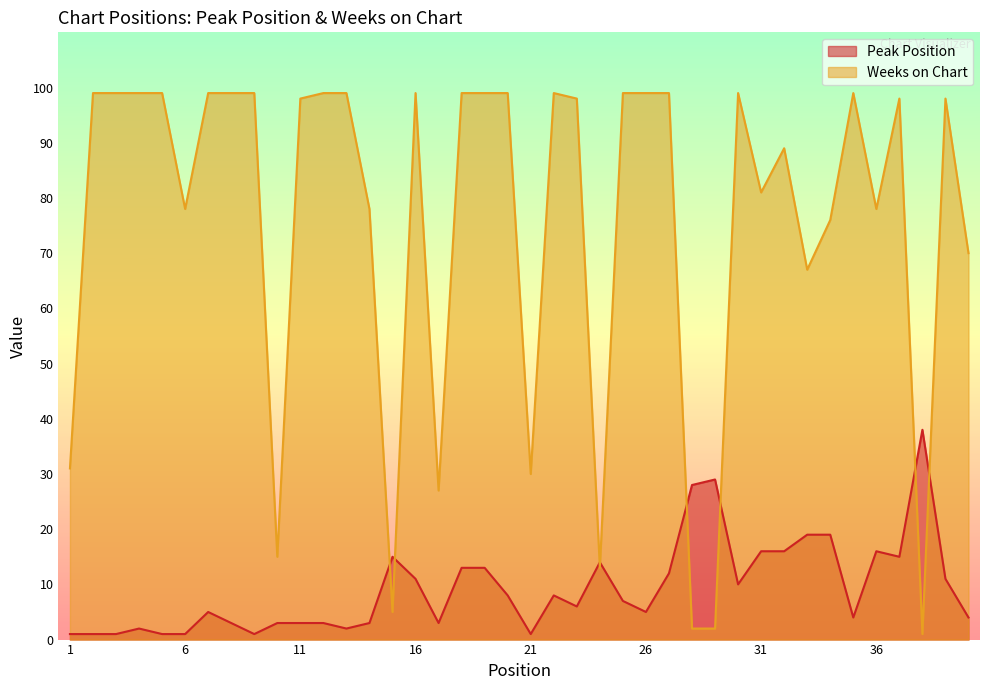

At which label is Peak Position closest to 19?

33